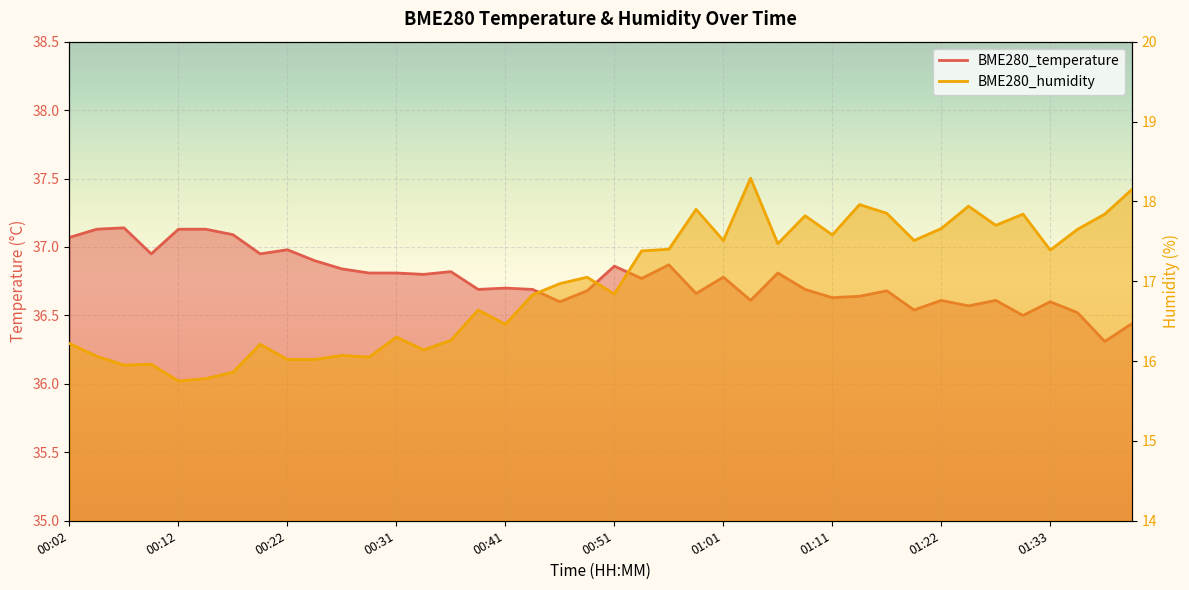

Reading left to right, transcribe all the data shown in this chart.

BME280_temperature: 00:02=37.1	00:04=37.1	00:07=37.1	00:09=37.0	00:12=37.1	00:14=37.1	00:17=37.1	00:19=37.0	00:22=37.0	00:24=36.9	00:26=36.8	00:29=36.8	00:31=36.8	00:34=36.8	00:36=36.8	00:39=36.7	00:41=36.7	00:44=36.7	00:46=36.6	00:49=36.7	00:51=36.9	00:54=36.8	00:56=36.9	00:59=36.7	01:01=36.8	01:03=36.6	01:06=36.8	01:09=36.7	01:11=36.6	01:14=36.6	01:16=36.7	01:19=36.5	01:22=36.6	01:24=36.6	01:27=36.6	01:30=36.5	01:33=36.6	01:35=36.5	01:38=36.3	01:40=36.4
BME280_humidity: 00:02=16.2	00:04=16.1	00:07=15.9	00:09=16.0	00:12=15.8	00:14=15.8	00:17=15.9	00:19=16.2	00:22=16.0	00:24=16.0	00:26=16.1	00:29=16.1	00:31=16.3	00:34=16.1	00:36=16.3	00:39=16.6	00:41=16.5	00:44=16.8	00:46=17.0	00:49=17.1	00:51=16.8	00:54=17.4	00:56=17.4	00:59=17.9	01:01=17.5	01:03=18.3	01:06=17.5	01:09=17.8	01:11=17.6	01:14=18.0	01:16=17.9	01:19=17.5	01:22=17.7	01:24=17.9	01:27=17.7	01:30=17.8	01:33=17.4	01:35=17.6	01:38=17.8	01:40=18.1